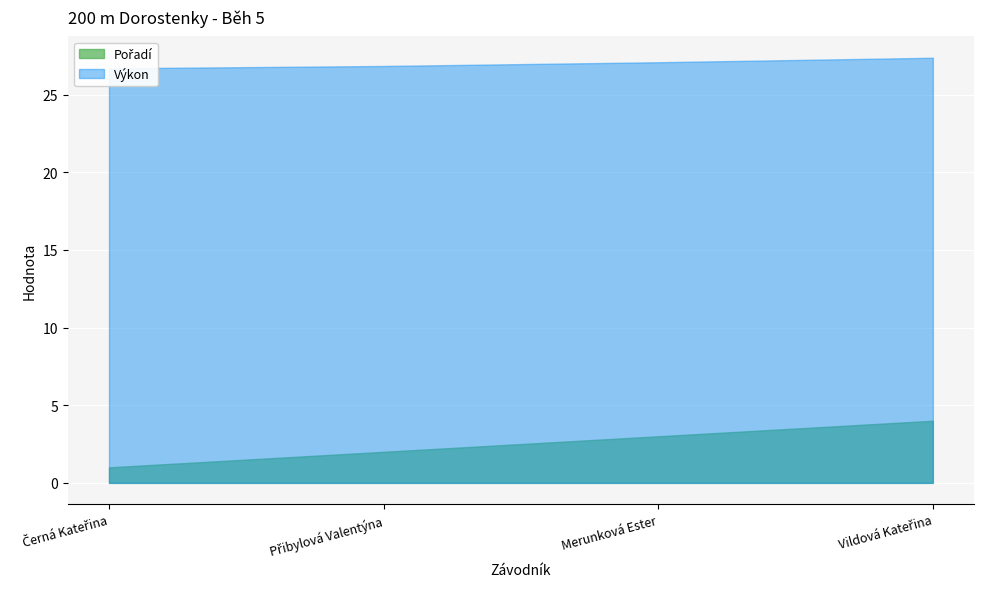

What is the total value across all series at Merunková Ester?

30.1